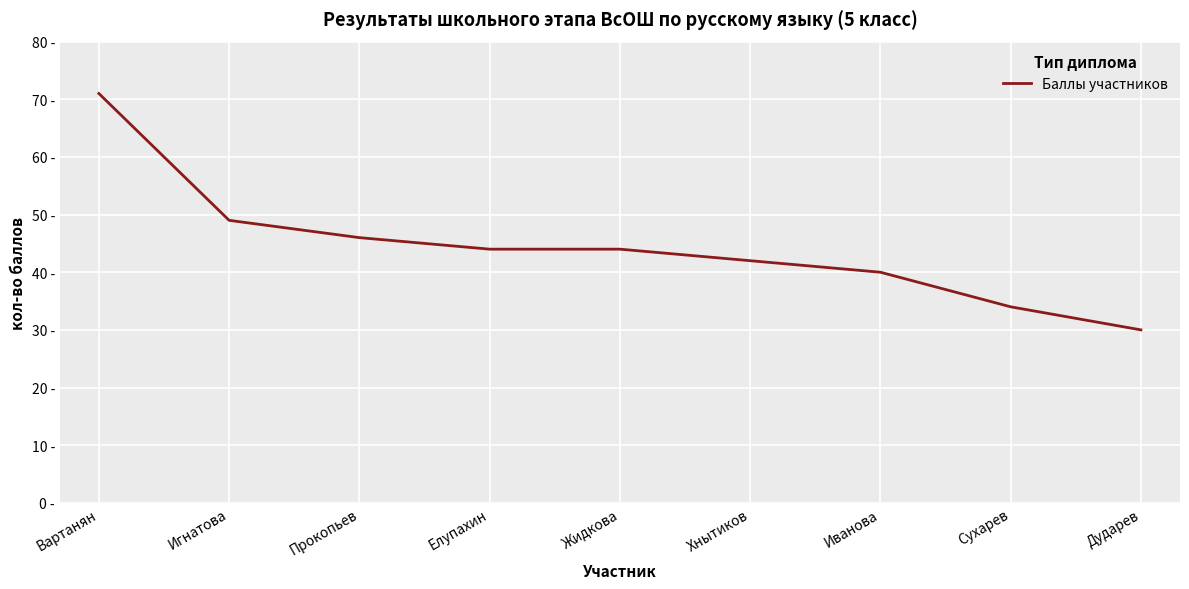

Does the chart display data point markers on the line(s)?

No